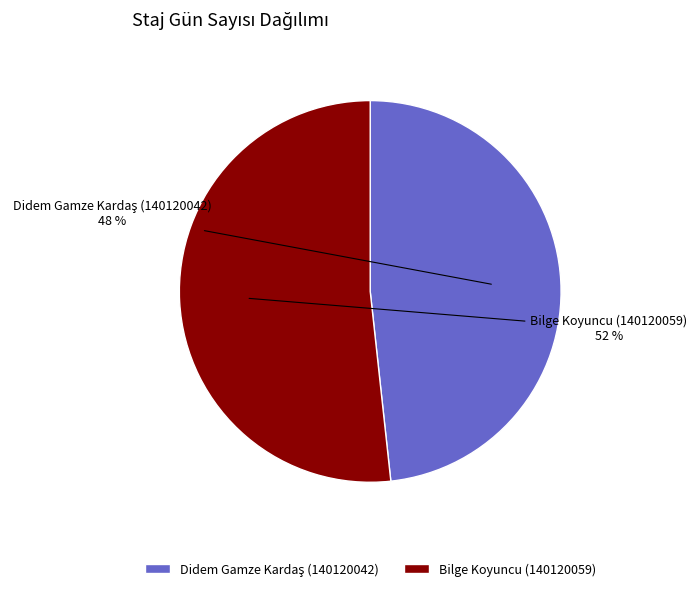

Which slice is the largest?

Bilge Koyuncu (140120059)